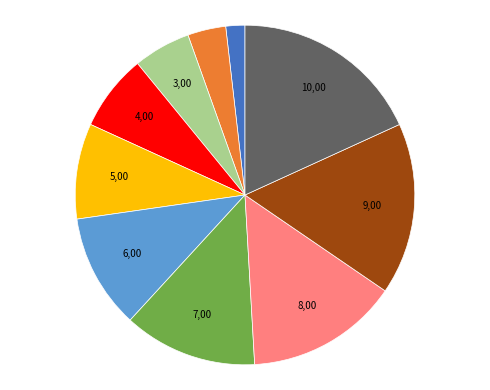

Is there any slice that represents more than half of the pie?

No